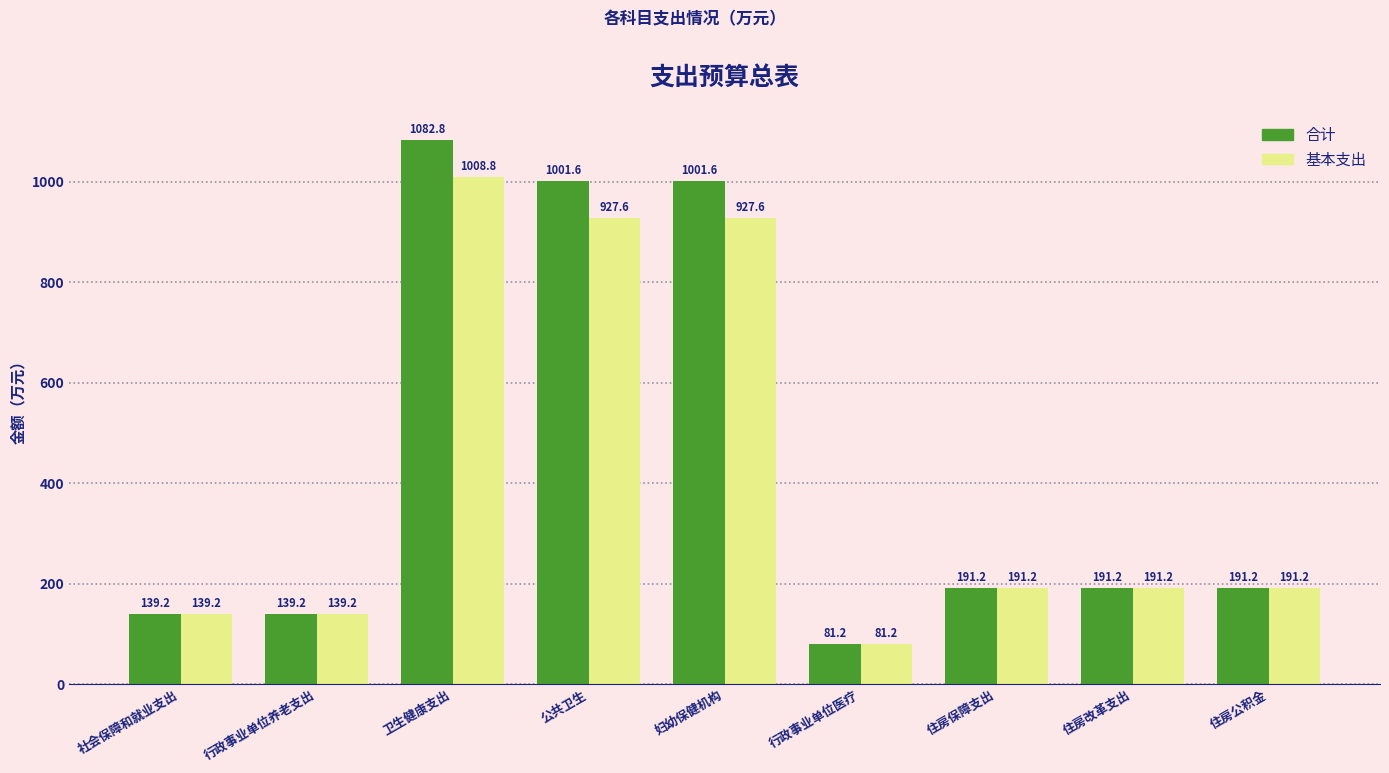

At how many categories does at least one series exceed 111?

8